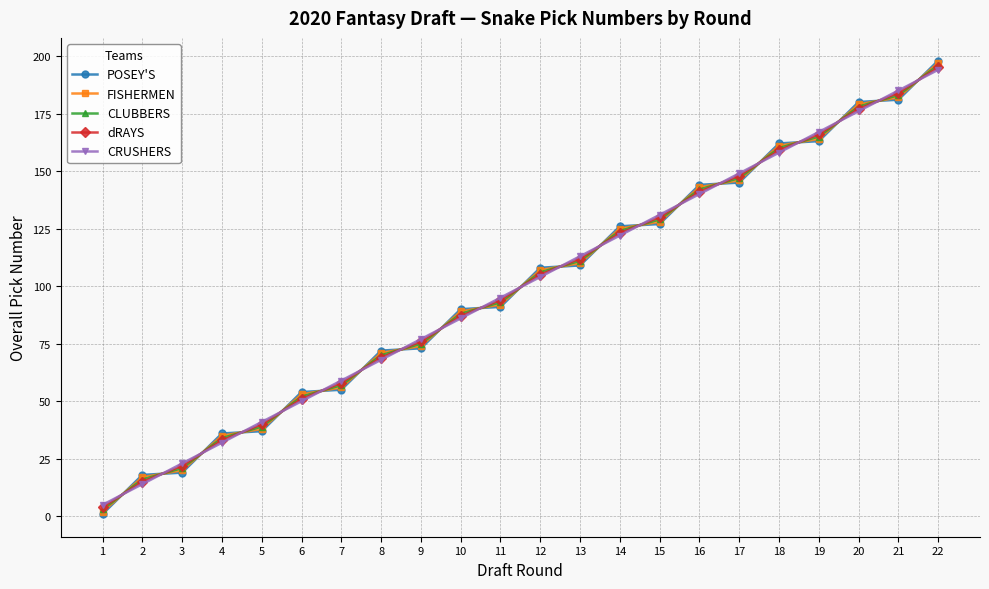

Count the number of categories in the chart.

22